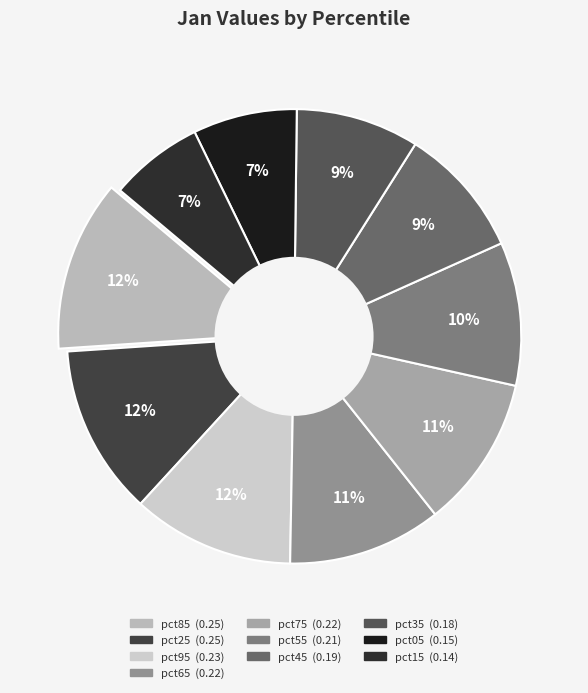

To the nearest percent, what is the combined percentage of pct95 and pct45?

21%